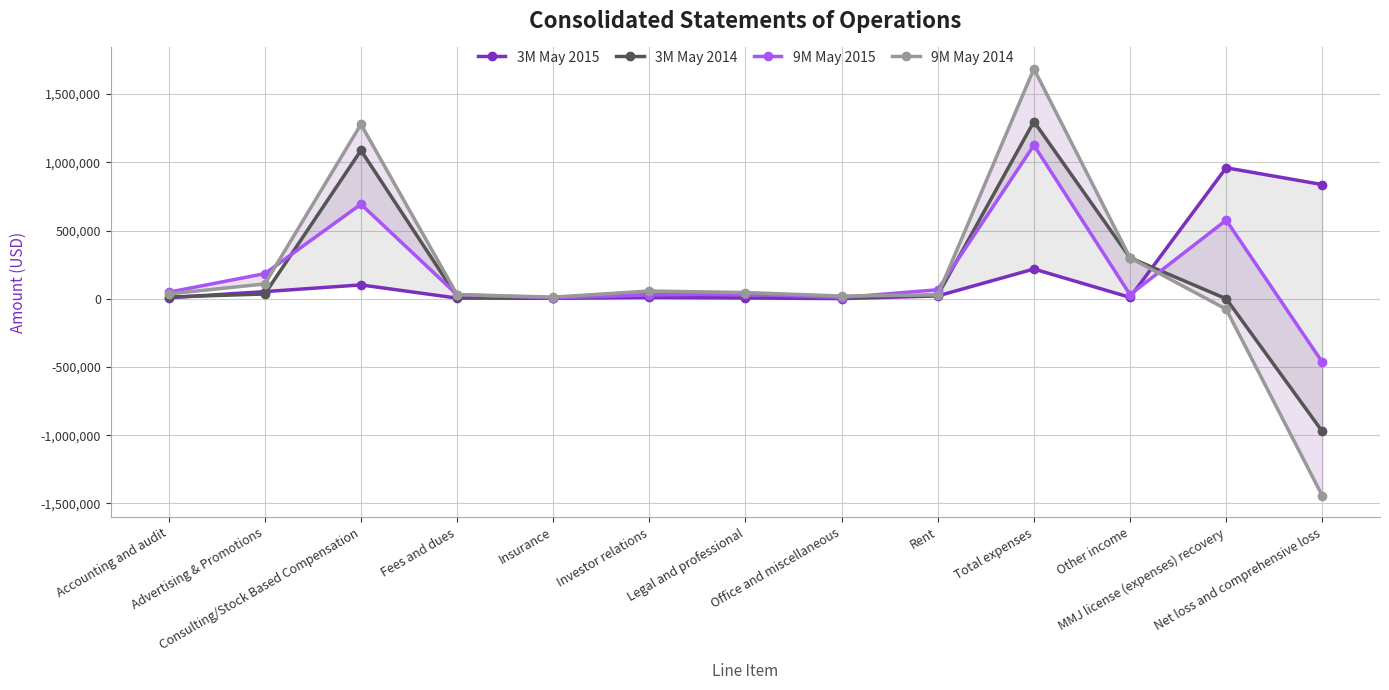

True or false: 9M May 2014 and 9M May 2015 cross at least once.

True